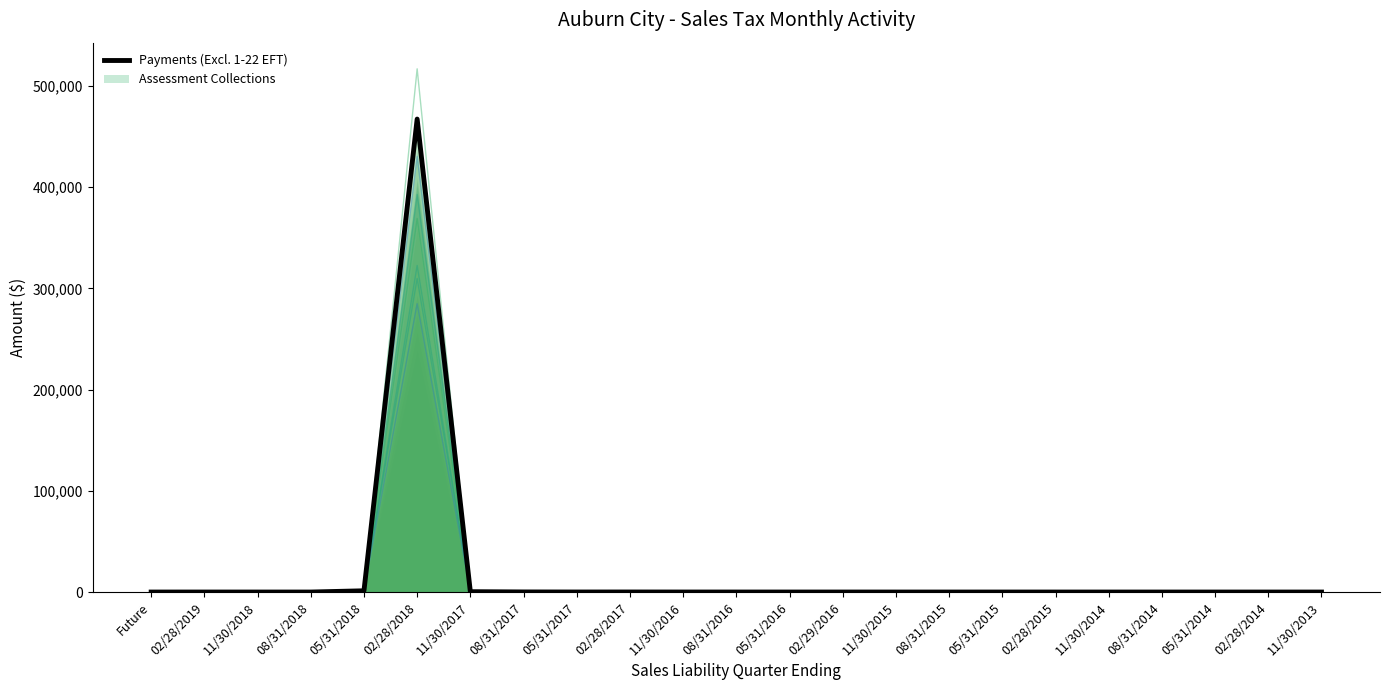

What position from the right is 02/28/2015?

6